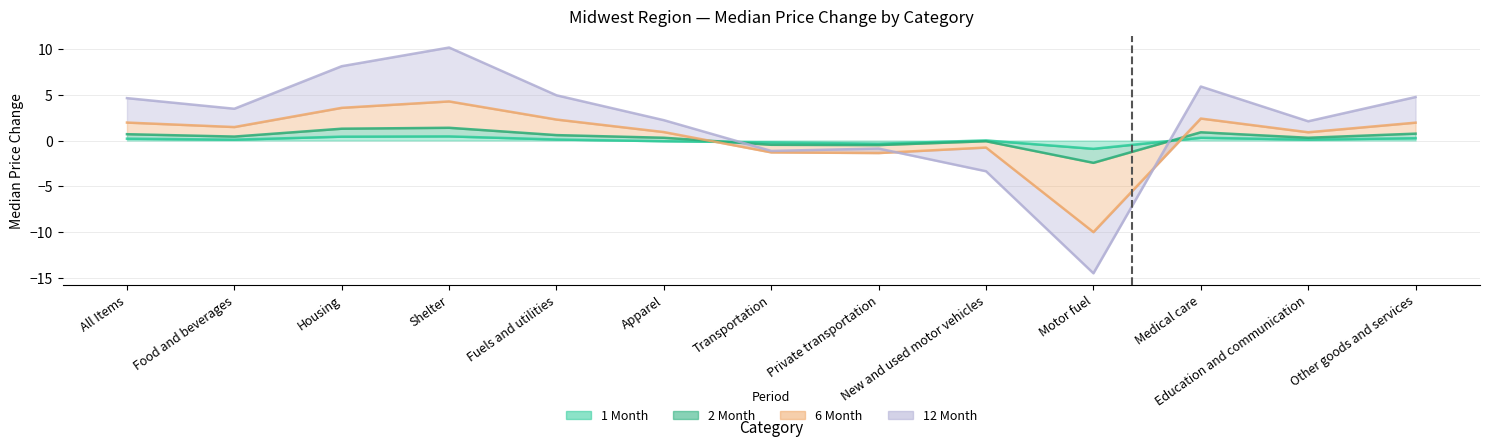

What is the average value of the 6 Month series?

0.5